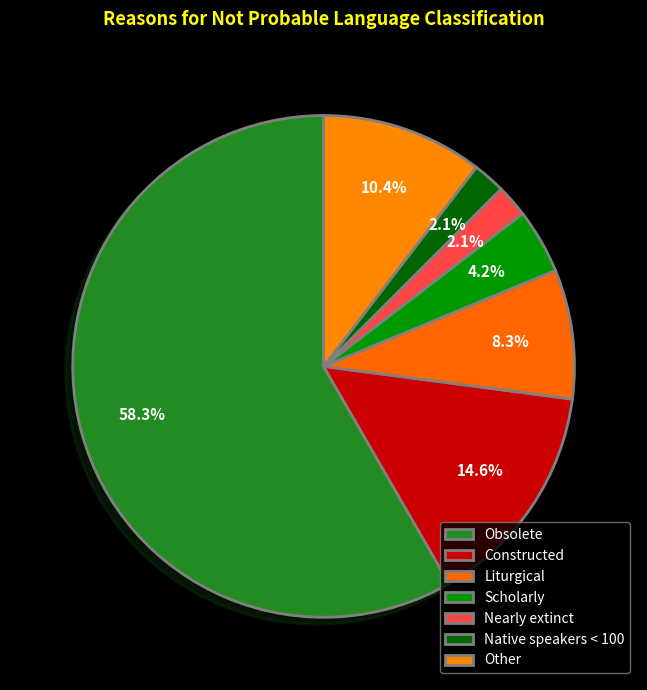

How many segments does this pie chart have?

7